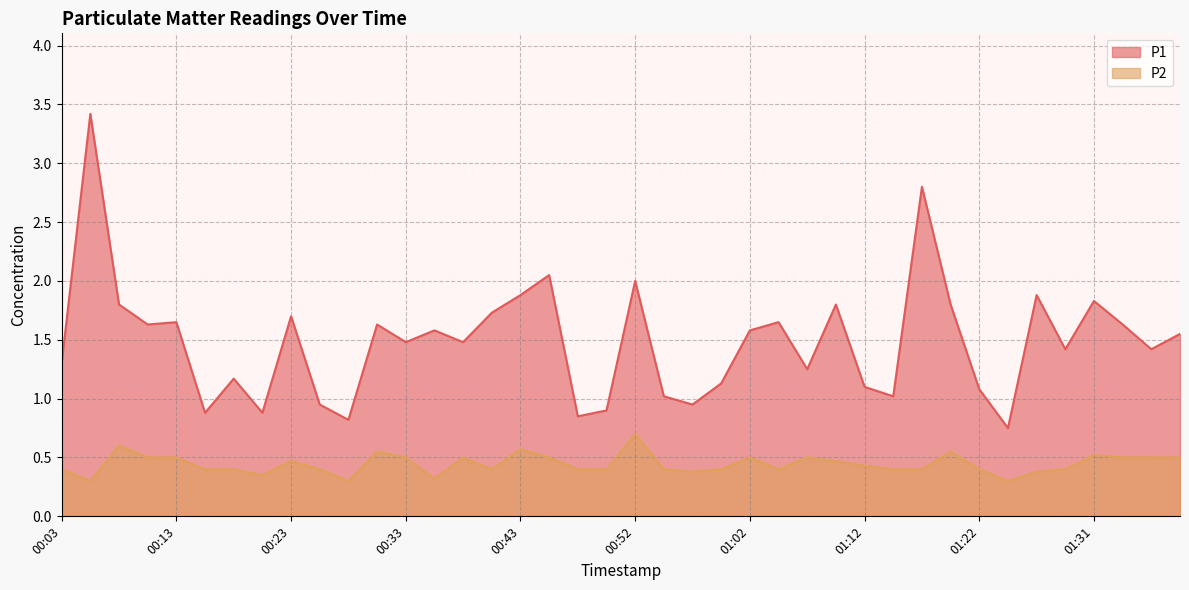

What position from the left is 00:43?

17